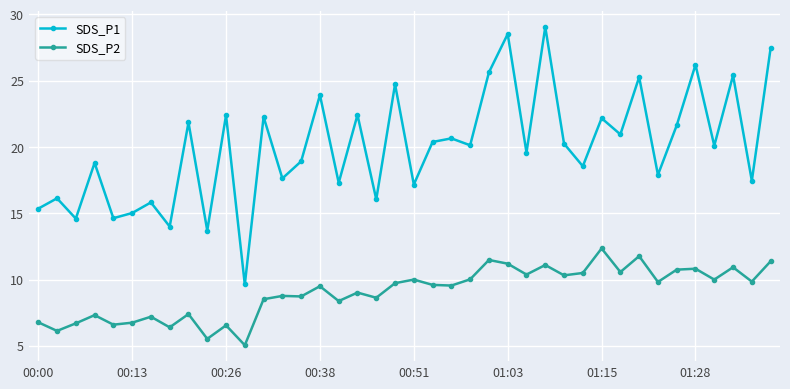

What is the sum of all SDS_P1 values?

799.6